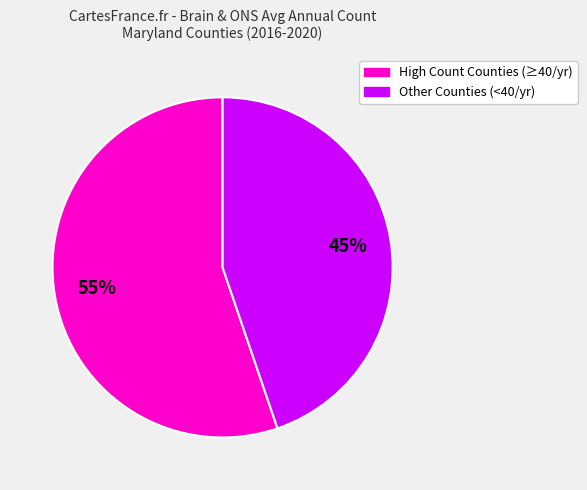

What is the largest slice in the pie chart?

High Count Counties (≥40/yr)